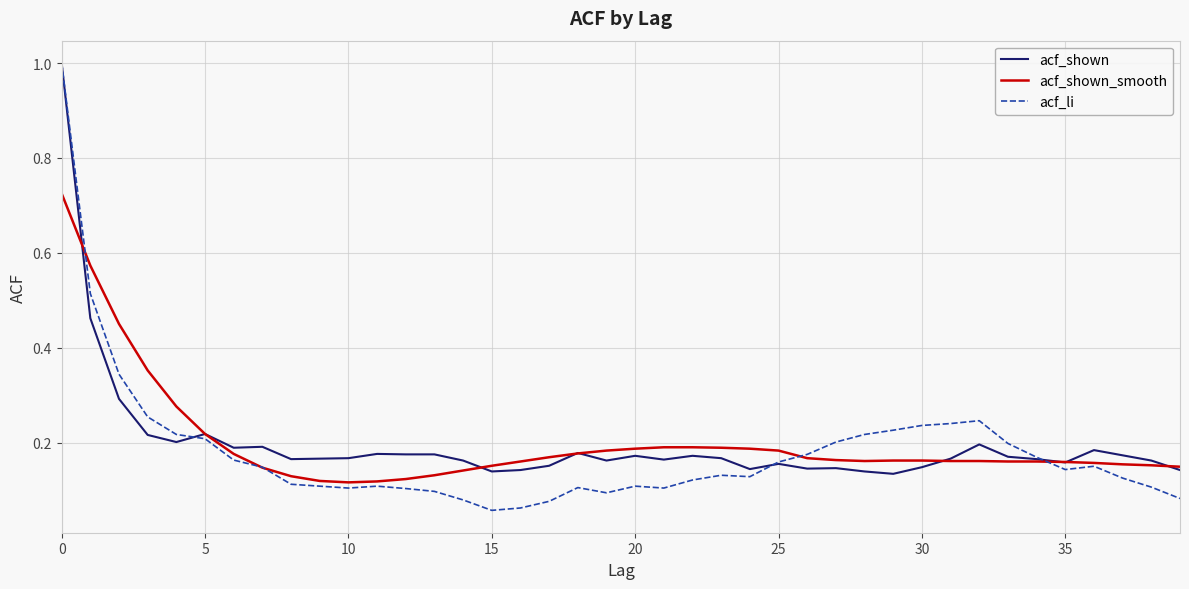

What is the maximum value shown in the chart?

1.0